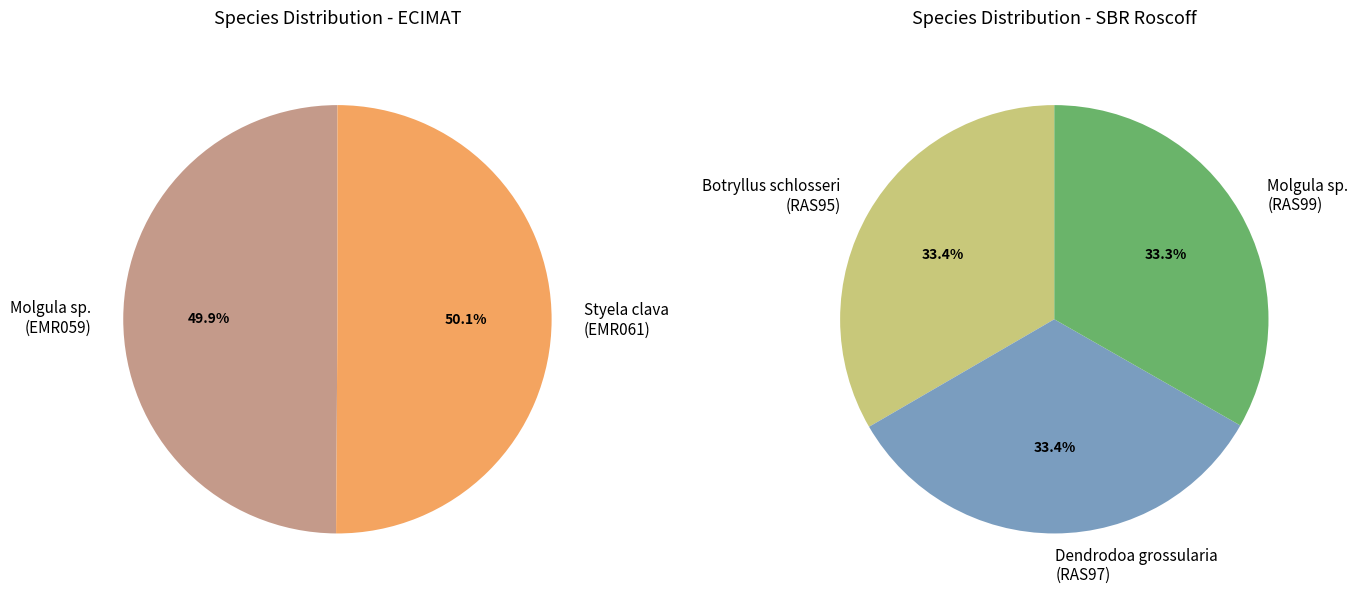

How many slices are in this pie chart?

5